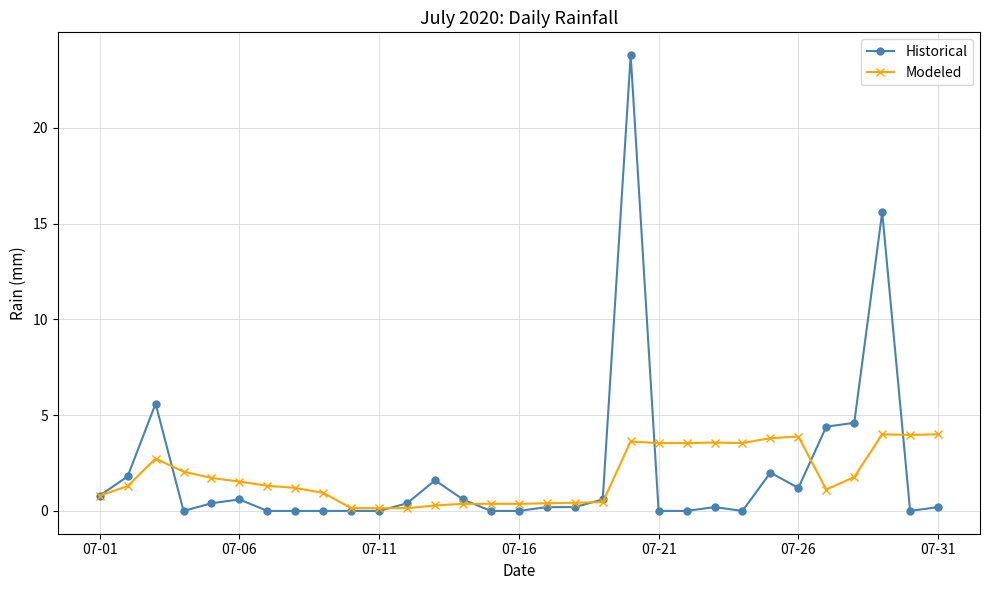

What is the highest value of the Modeled series?

4.0